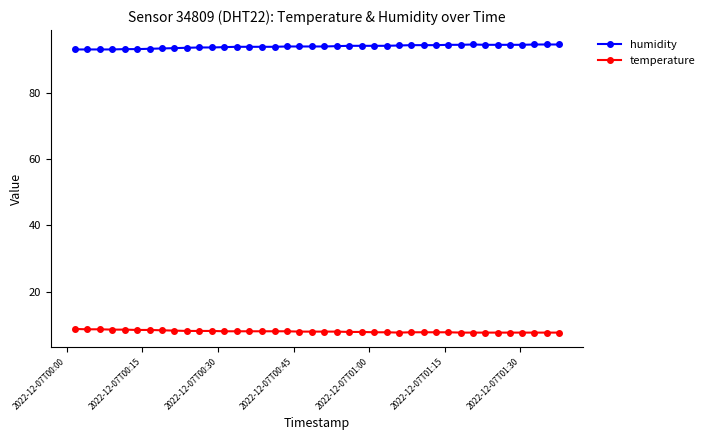

List the series in order of their peak value, lowest first.

temperature, humidity